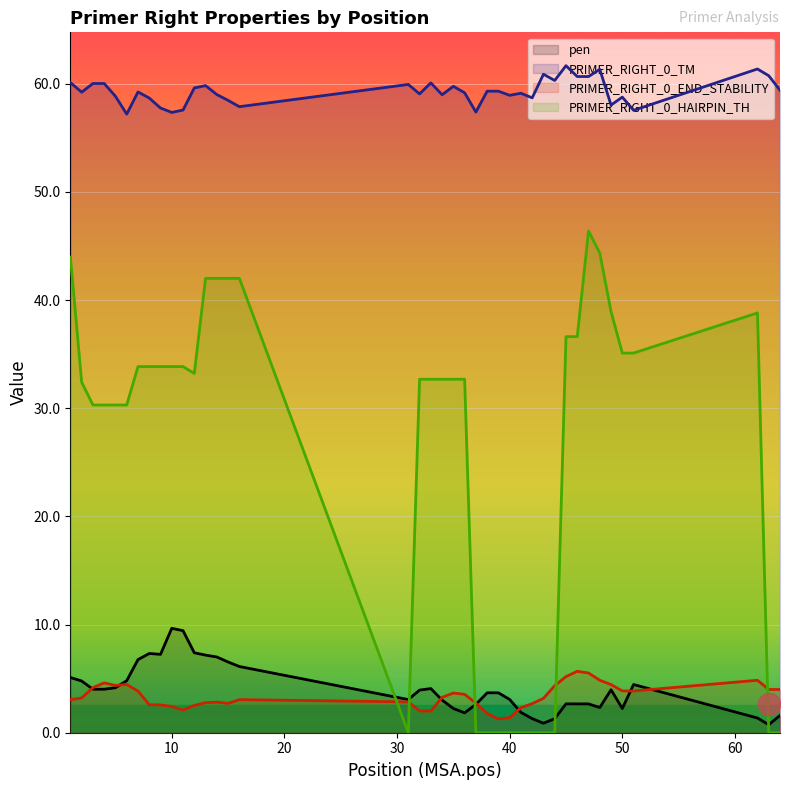

Count the number of categories in the chart.

40